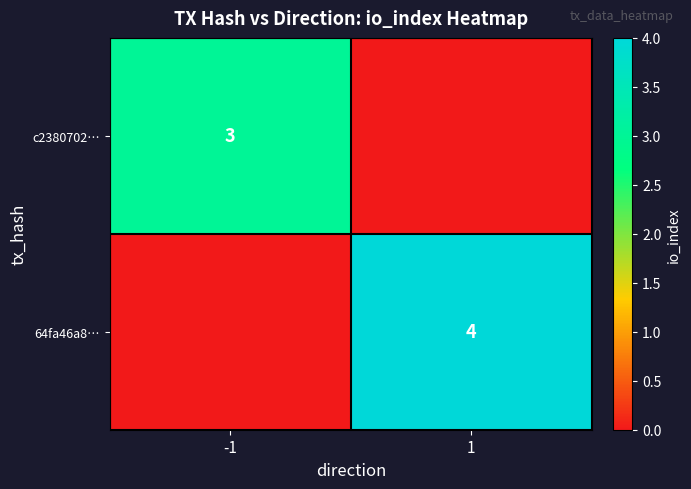

The c2380702… series shows 3 at -1. True or false?

True